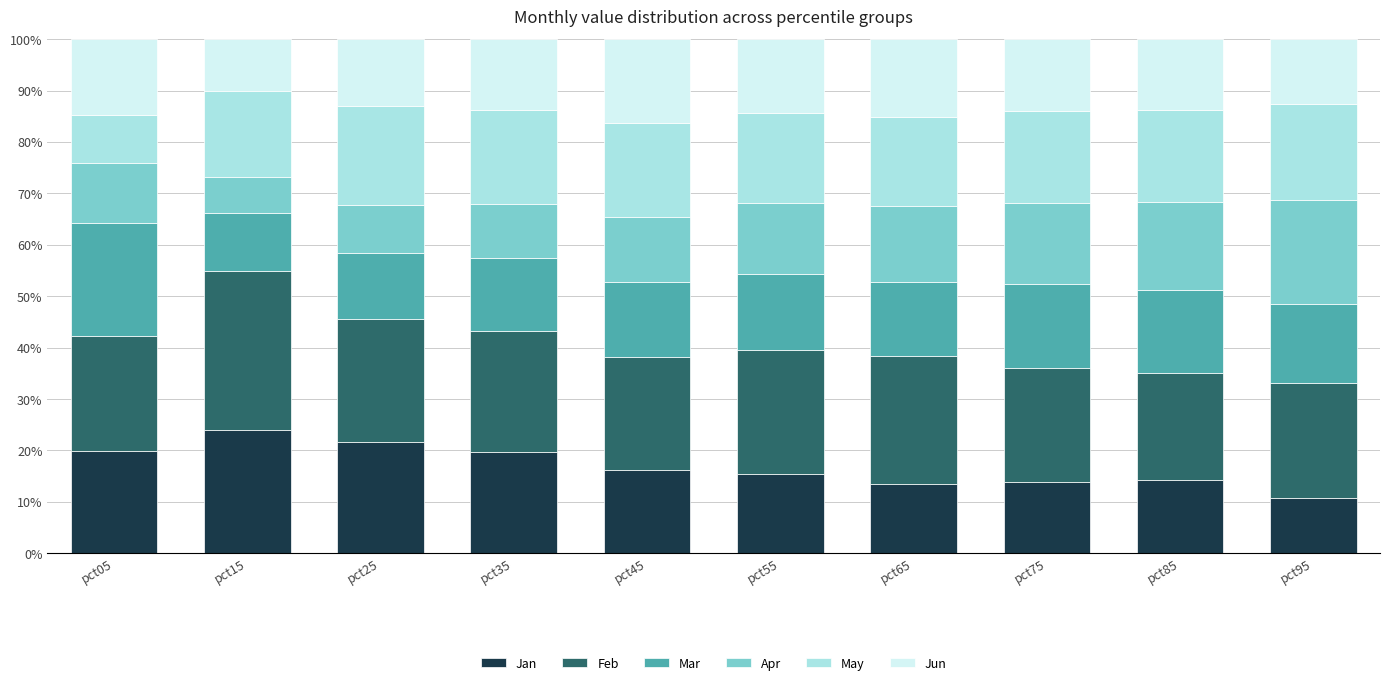

Which category has the lowest value in the Jan series?

pct95